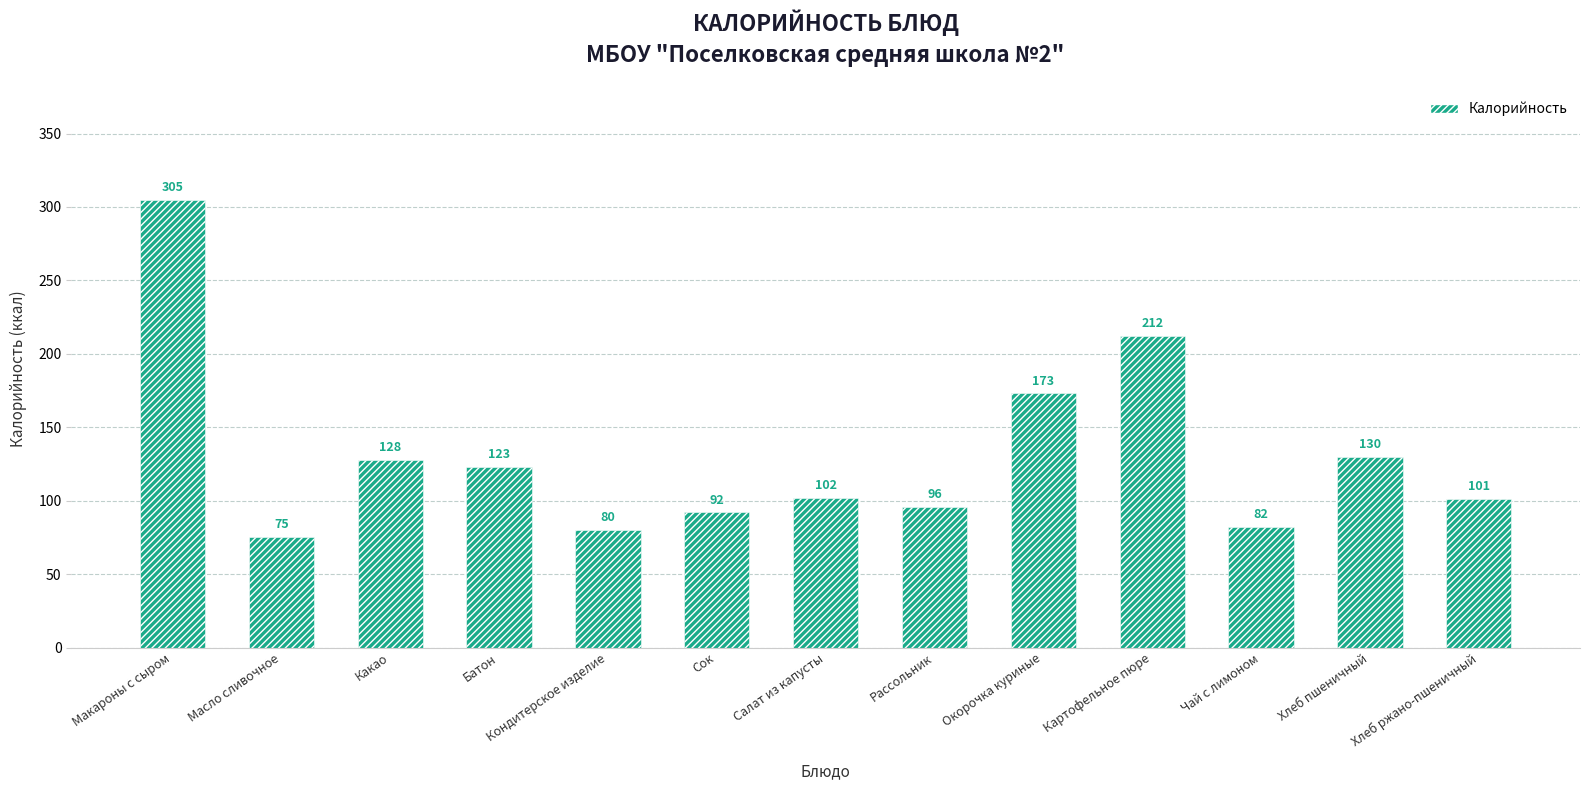

Reading left to right, extract all data points from this chart.

Макароны с сыром=305	Масло сливочное=75	Какао=128	Батон=123	Кондитерское изделие=80	Сок=92	Салат из капусты=102	Рассольник=96	Окорочка куриные=173	Картофельное пюре=212	Чай с лимоном=82	Хлеб пшеничный=130	Хлеб ржано-пшеничный=101